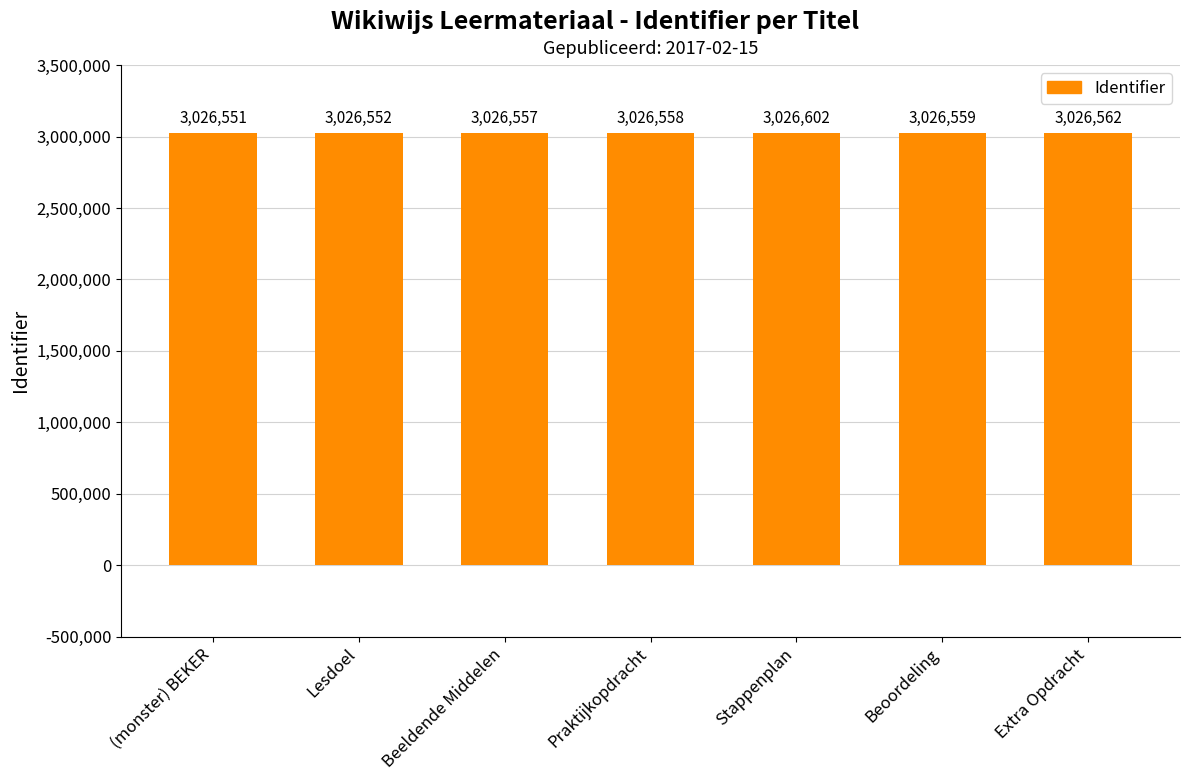

Does the chart contain any negative values?

No